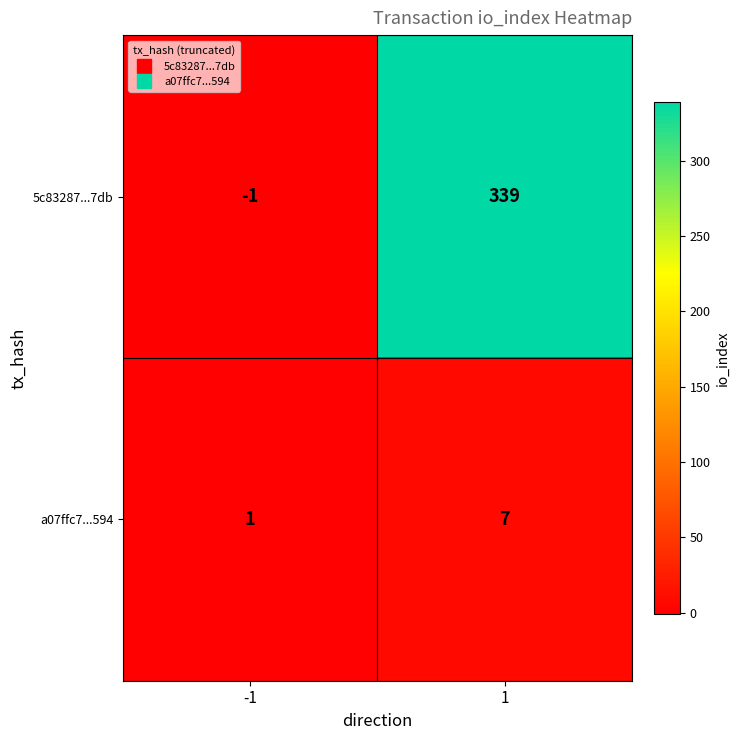

How many series are shown in this chart?

2